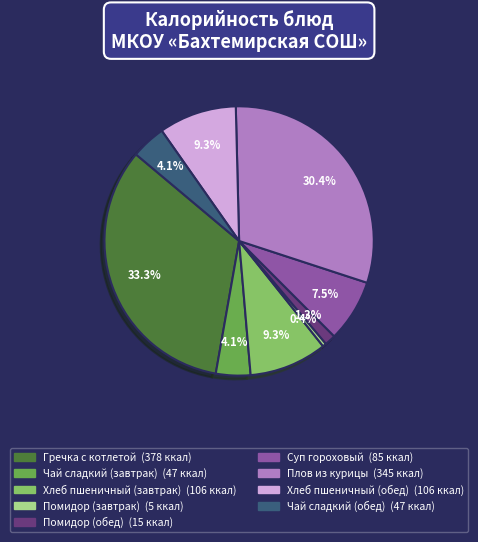

Which has a higher value, Чай сладкий (завтрак) or Помидор (обед)?

Чай сладкий (завтрак)